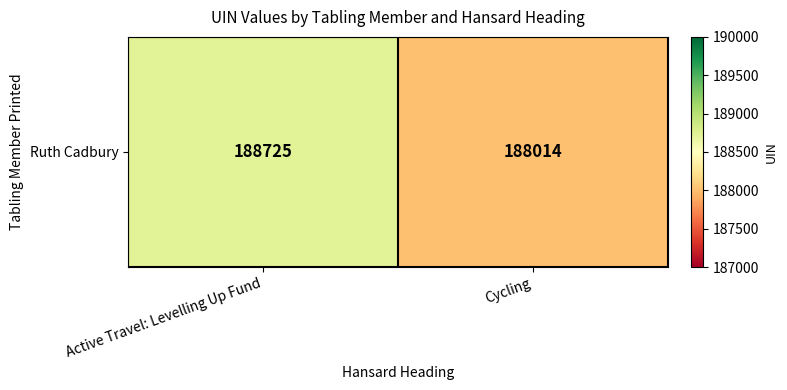

Count the number of categories in the chart.

2